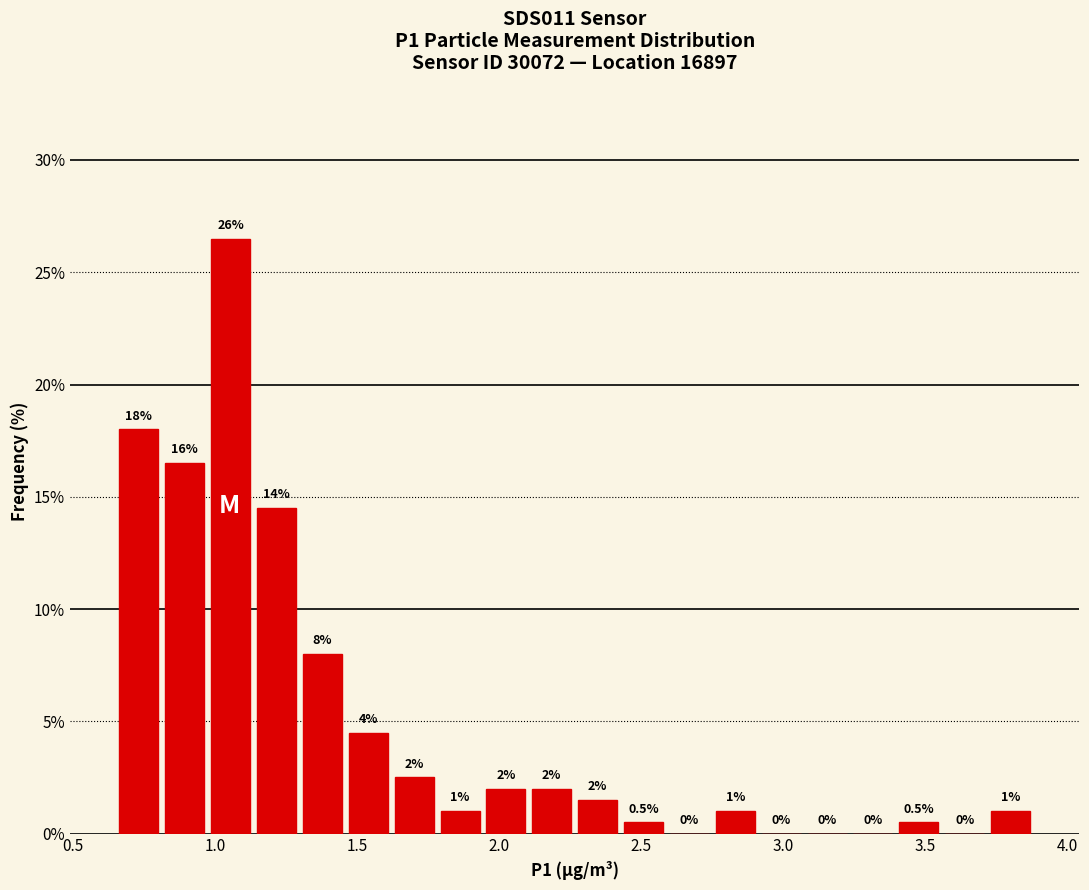

Around what value on the x-axis is the tallest bar? Give the approximate position of its centre, as read against the axis.

1.05